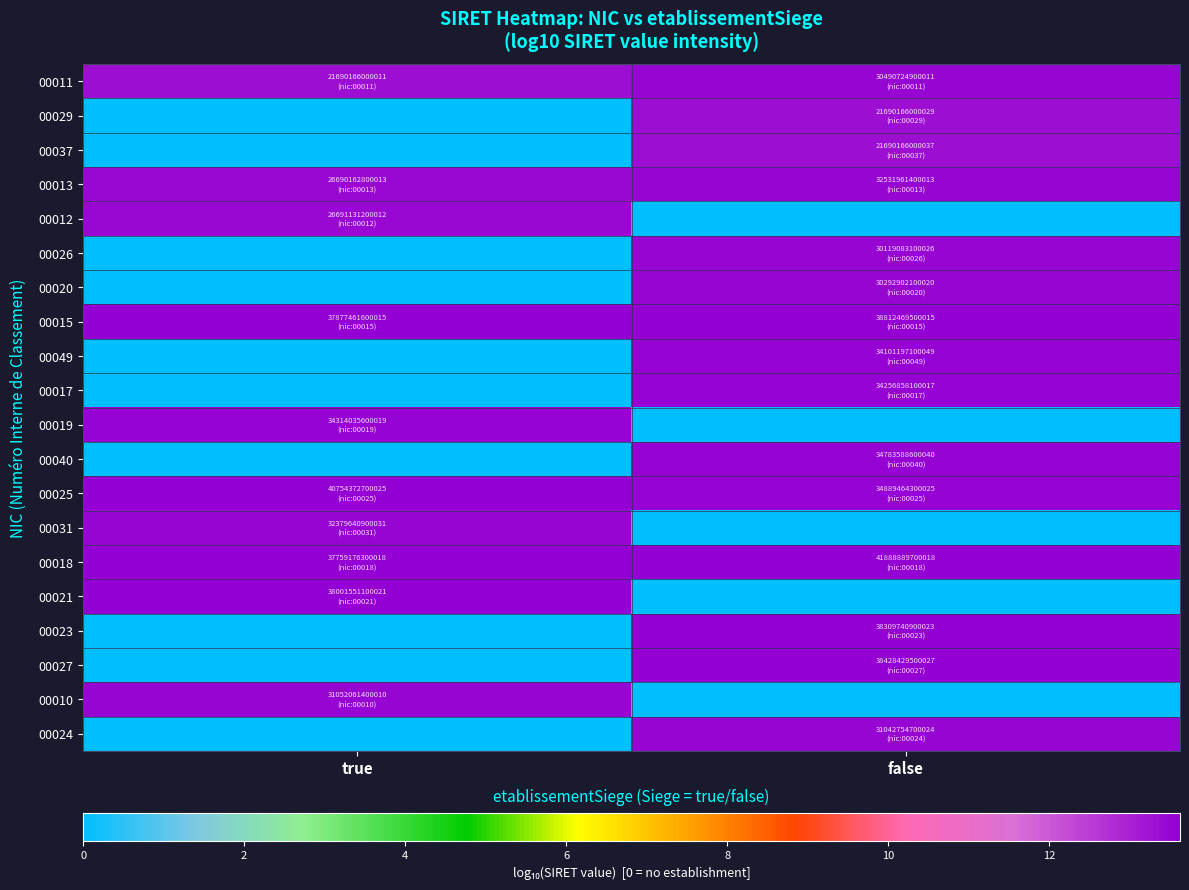

Rank the series by their maximum value, from highest to lowest.

00018, 00025, 00015, 00027, 00023, 00021, 00040, 00019, 00017, 00049, 00013, 00031, 00010, 00024, 00011, 00020, 00026, 00012, 00037, 00029